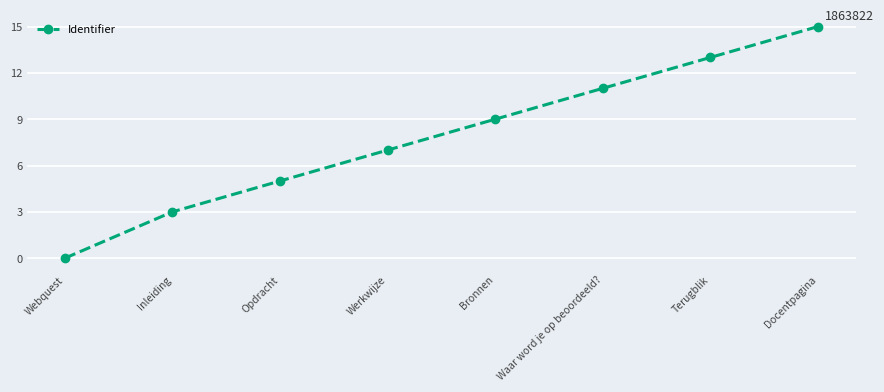

Count the number of data series in this chart.

1